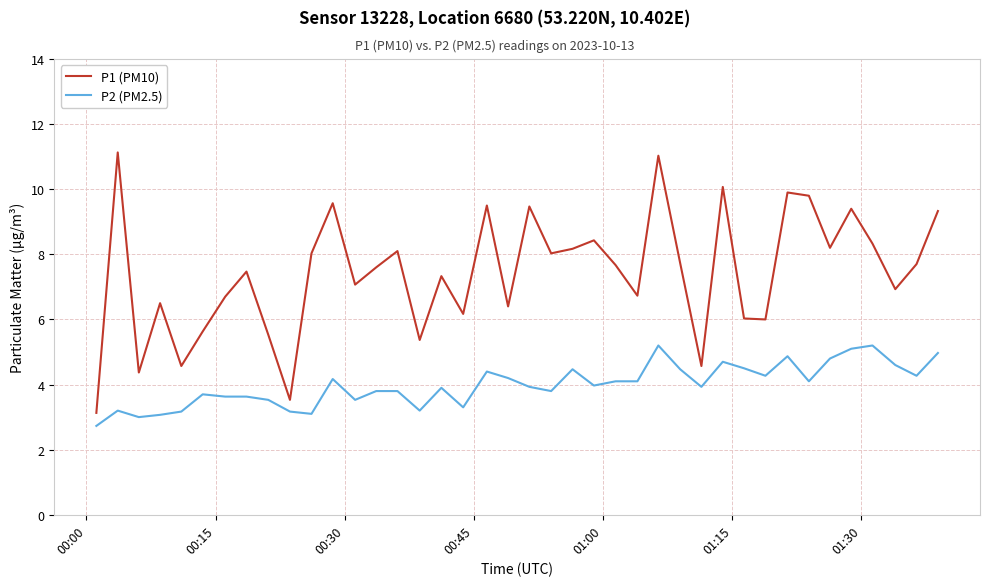

Which series has the largest total across all categories?

P1 (PM10)